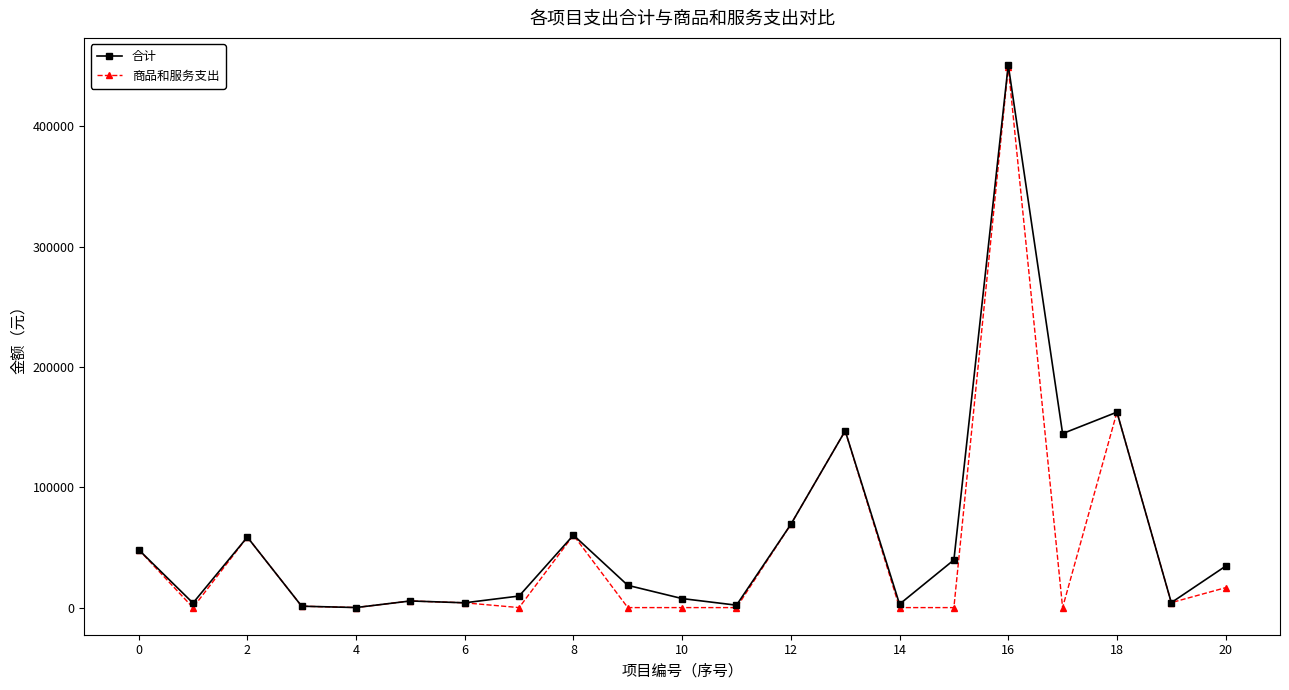

What is the value of the 合计 point at the 19th from the left?

162450.2